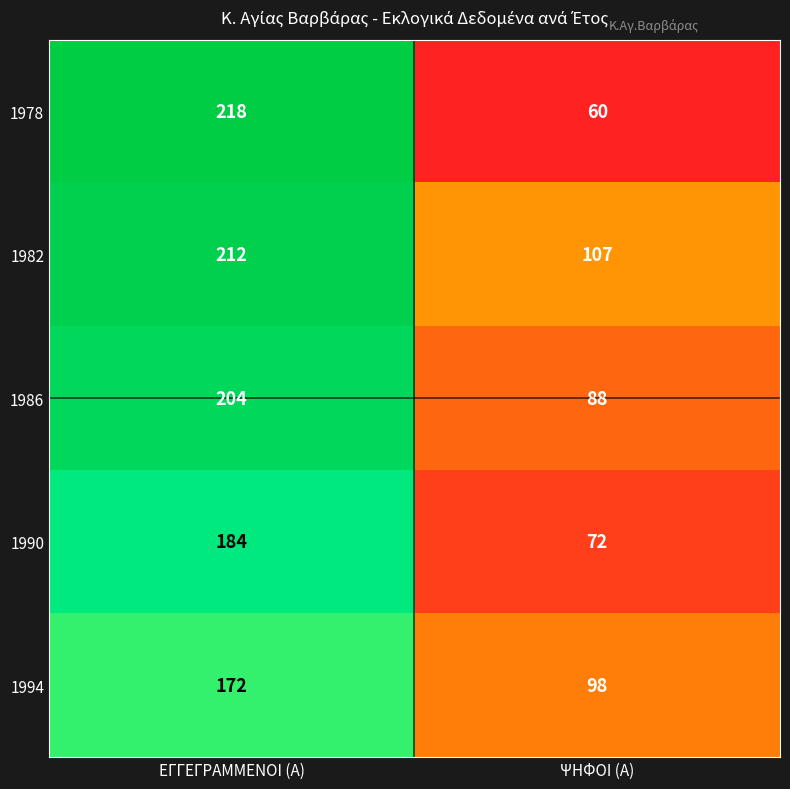

Is it true that 1982 equals 212 at ΕΓΓΕΓΡΑΜΜΕΝΟΙ (Α)?

True